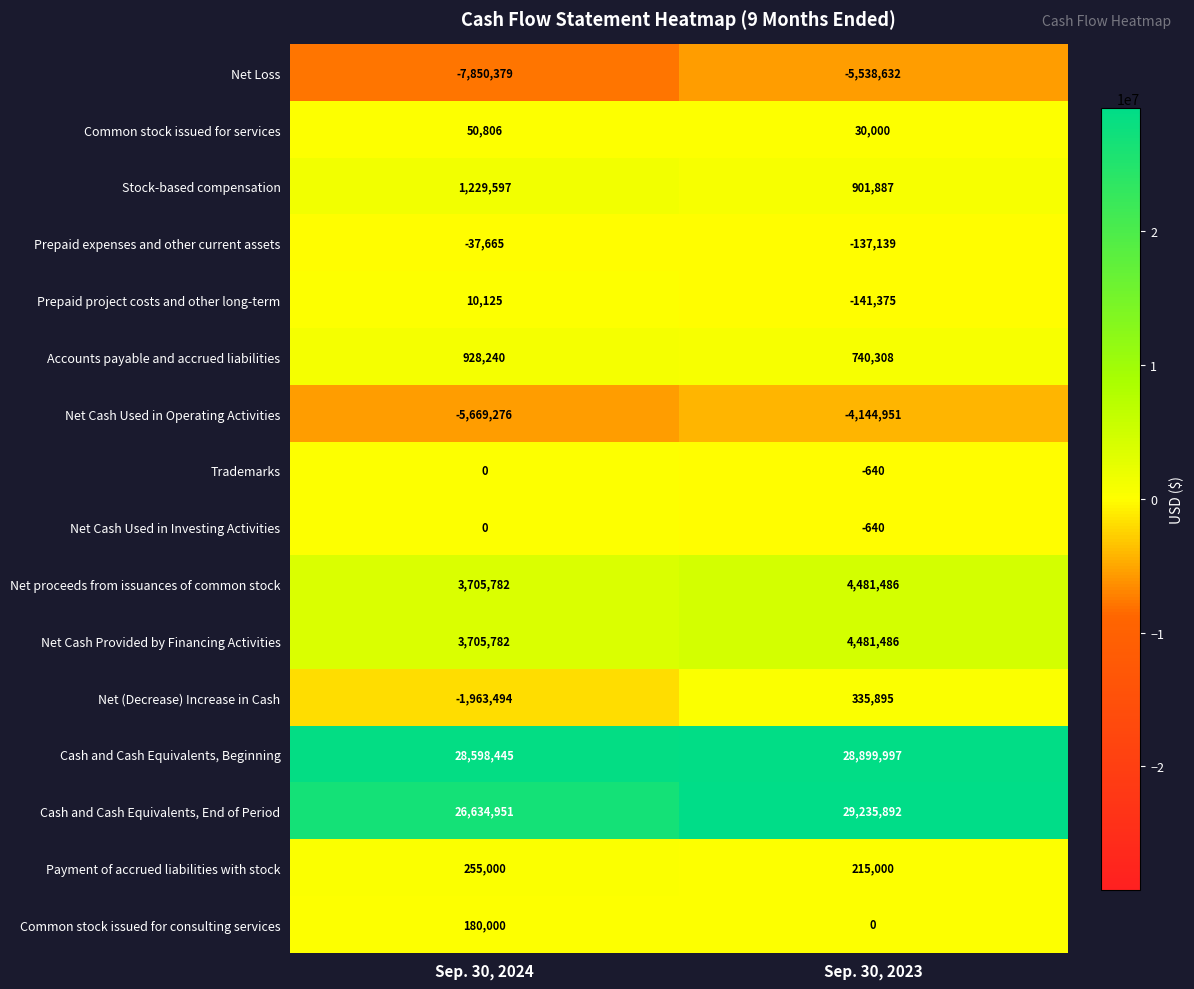

The value of Net proceeds from issuances of common stock at Sep. 30, 2024 is 3705782. True or false?

True